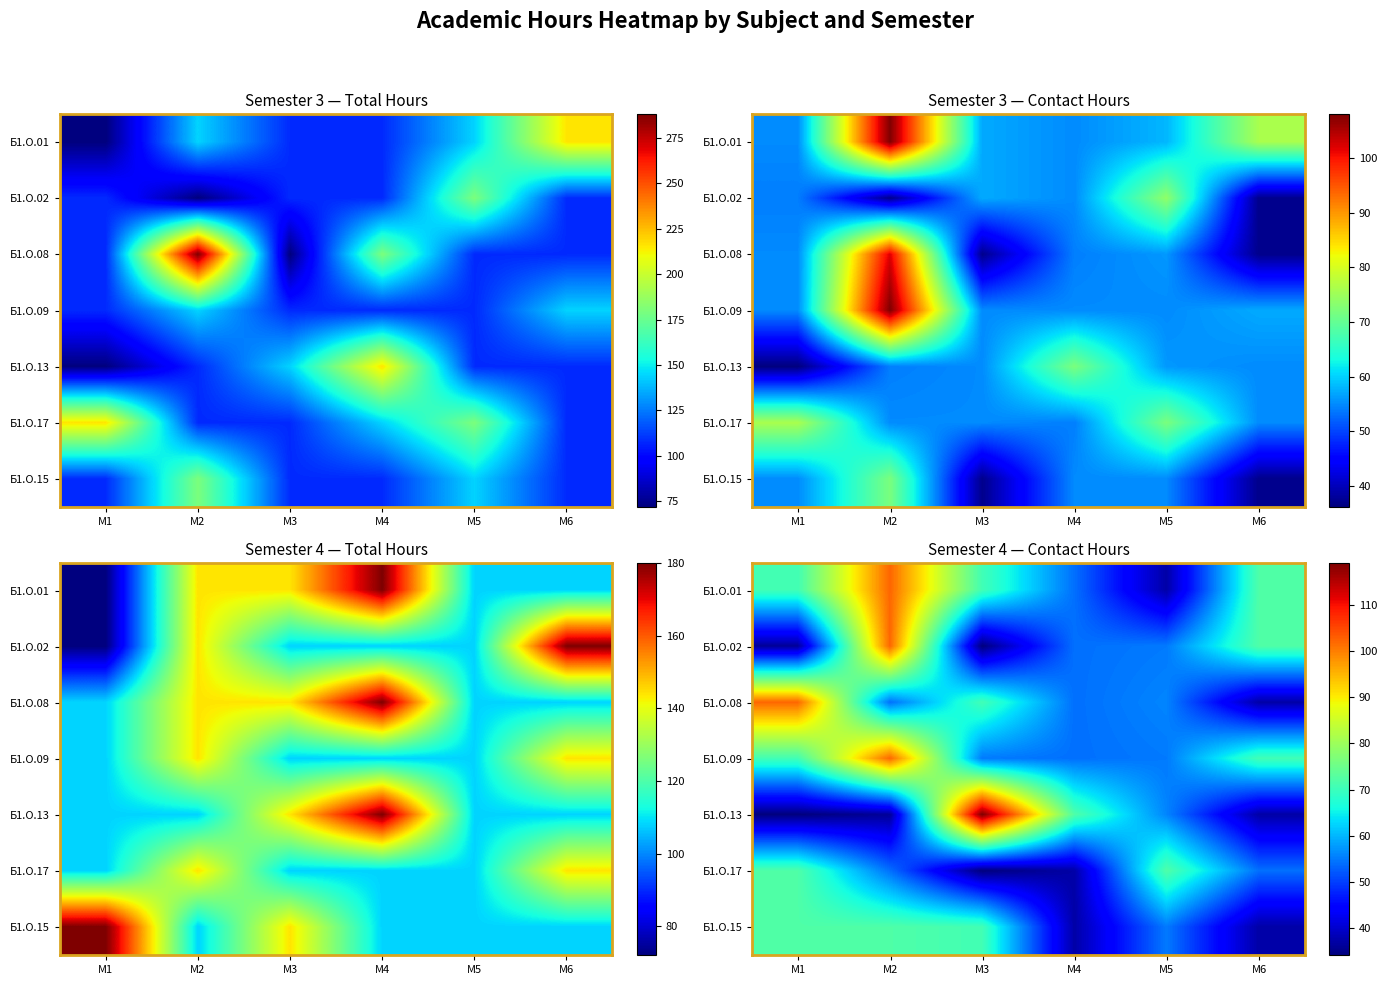

What is the spread (max minus min) of values at M4?

34.9